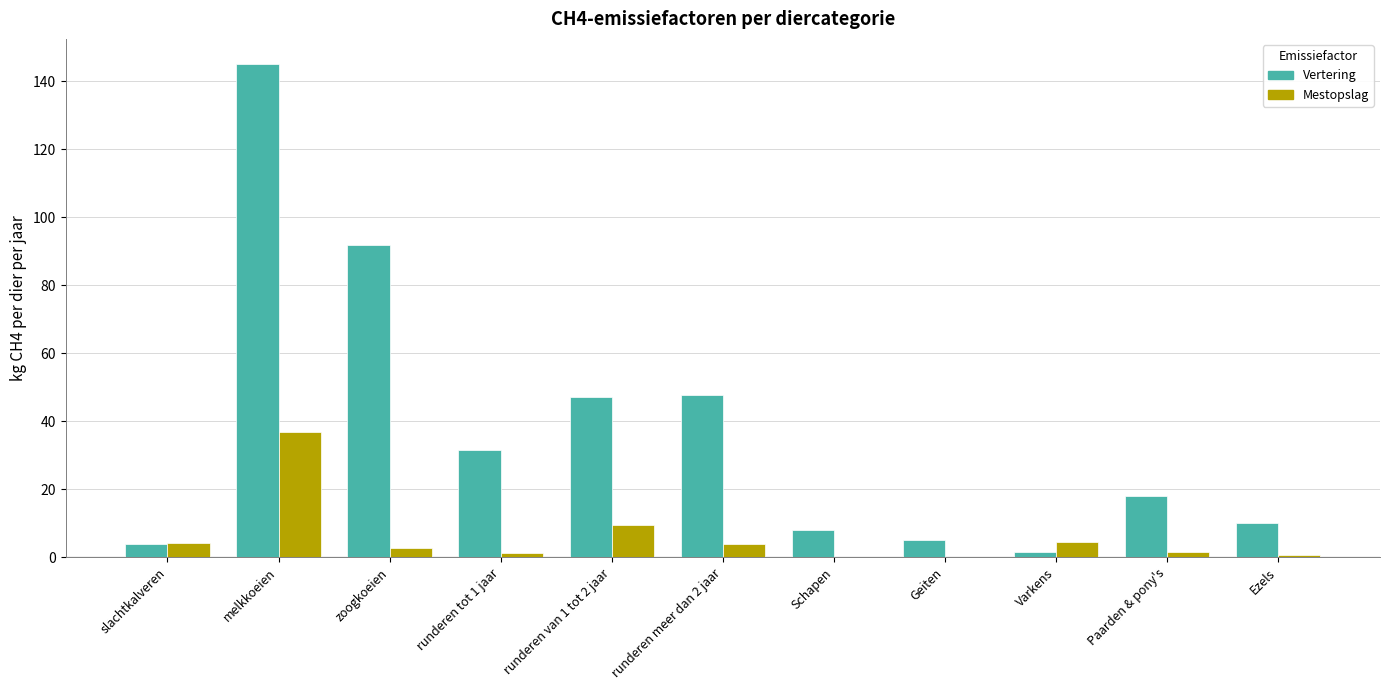

What is the greatest value displayed?

145.2